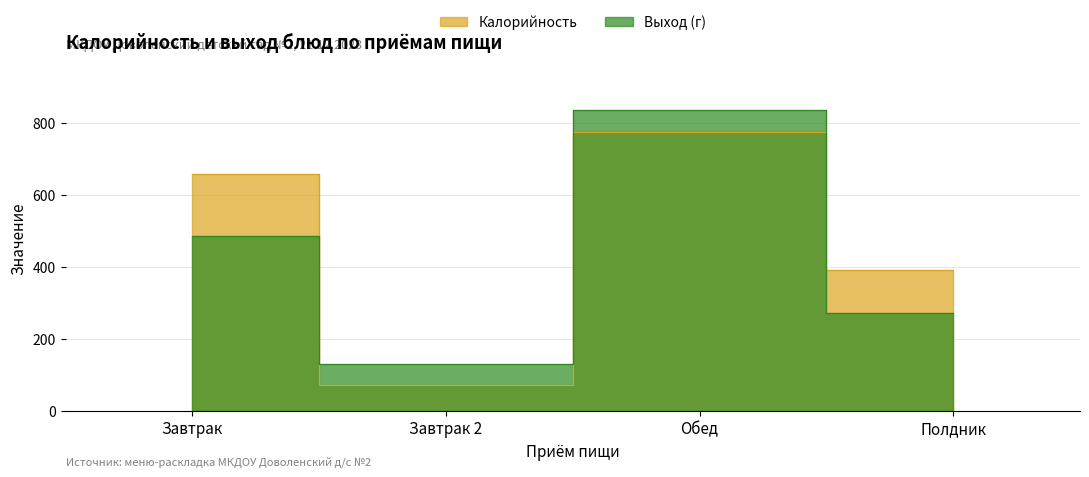

What is the maximum value for Калорийность?

775